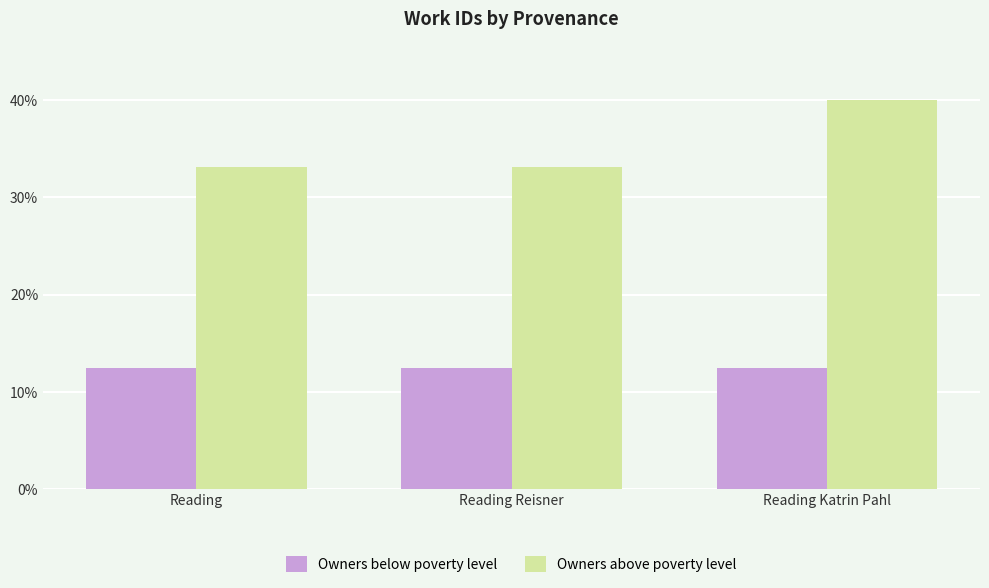

Are the bars grouped side by side (vs. stacked)?

Yes